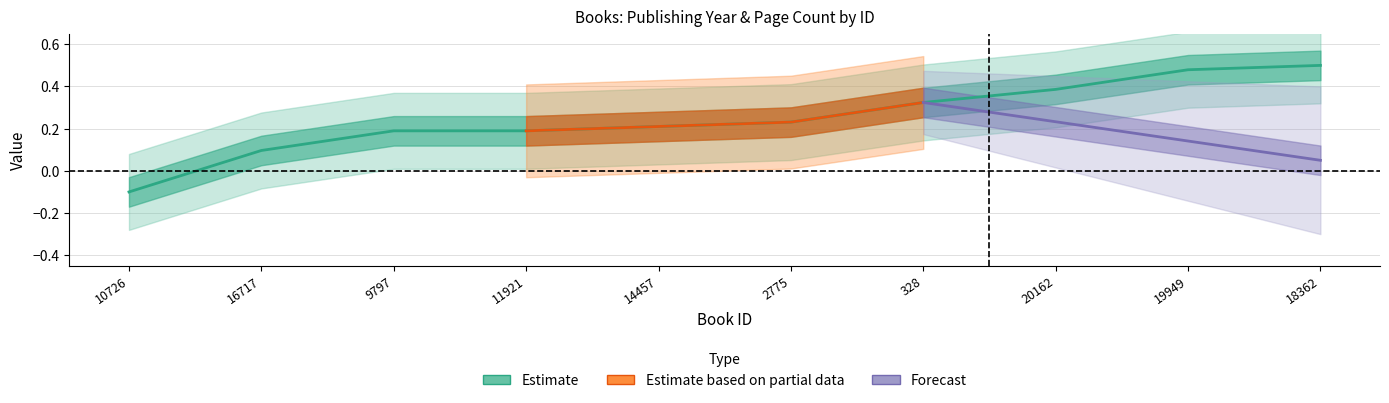

Reading left to right, extract all data points from this chart.

-0.1	0.1	0.2	0.2	0.2	0.2	0.3	0.4	0.5	0.5